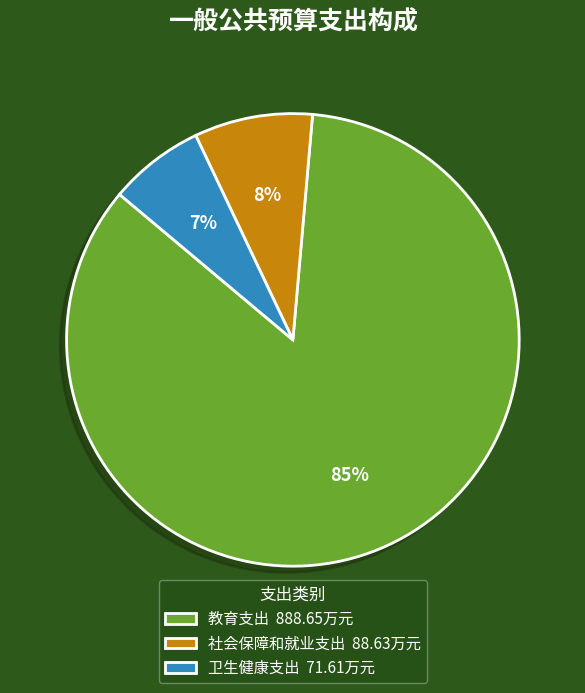

The 社会保障和就业支出 slice represents 1% of the pie. True or false?

False